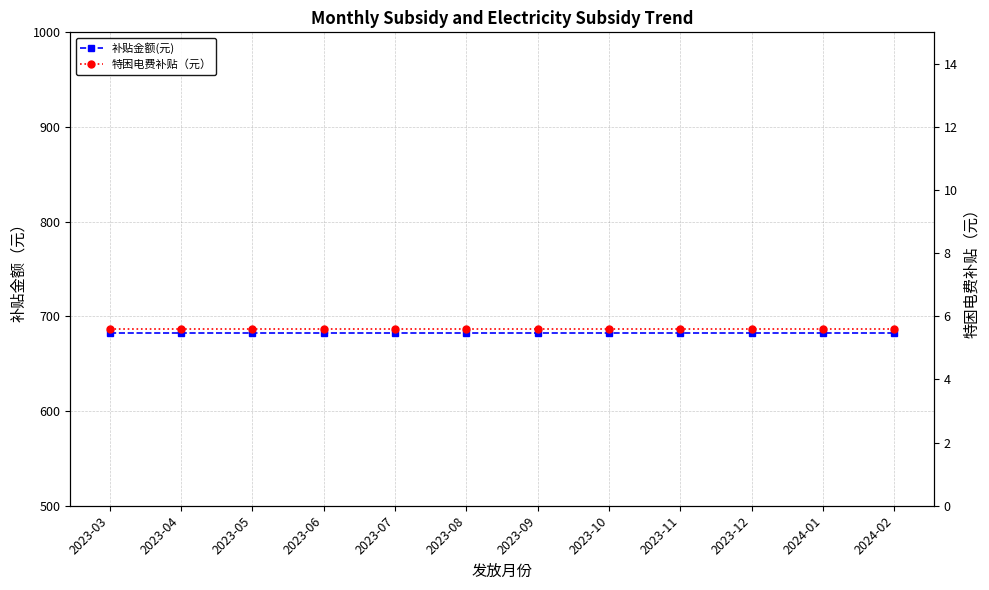

List the series in order of their overall mean, highest first.

补贴金额(元), 特困电费补贴（元）